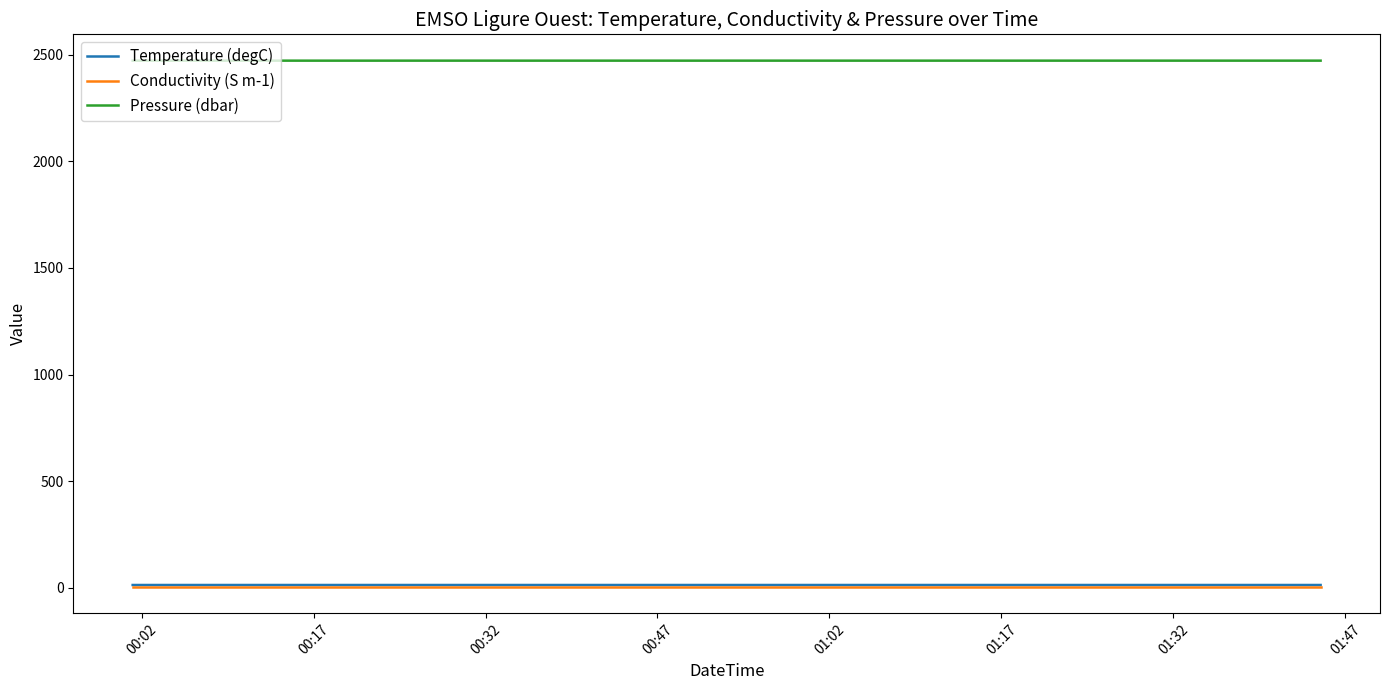

What is the difference between the second highest and minimum values in the Pressure (dbar) series?

0.1